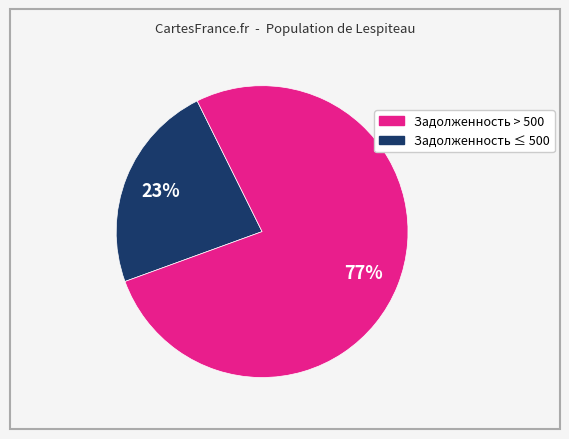

Count the number of slices in the pie.

2